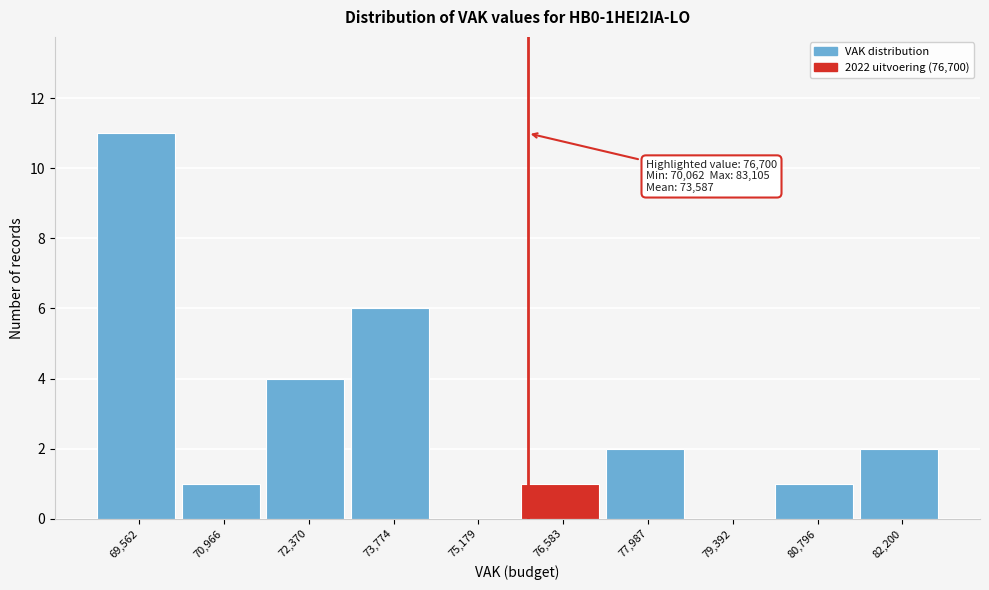

Reading right to left, what are all the values shown in this chart?

82,200=2	80,796=1	79,392=0	77,987=2	76,583=1	75,179=0	73,774=6	72,370=4	70,966=1	69,562=11